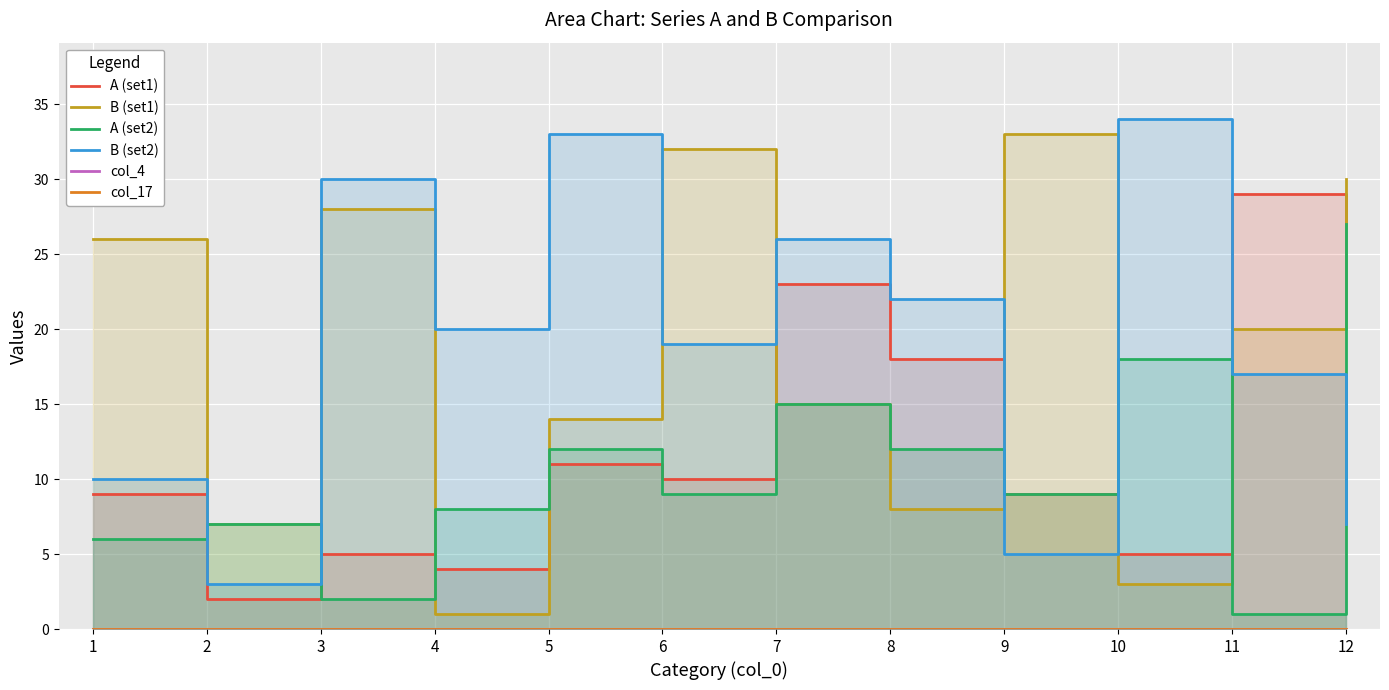

What is the difference between the second highest and second lowest values in the B (set1) series?

29